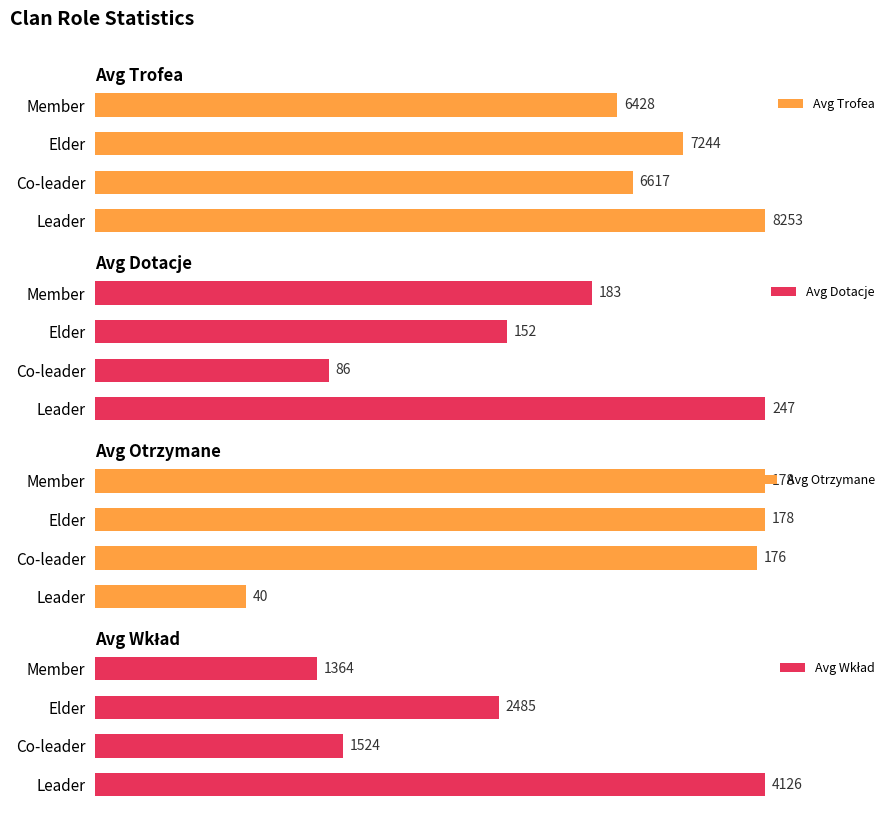

At which label is Avg Trofea closest to 7340?

Elder